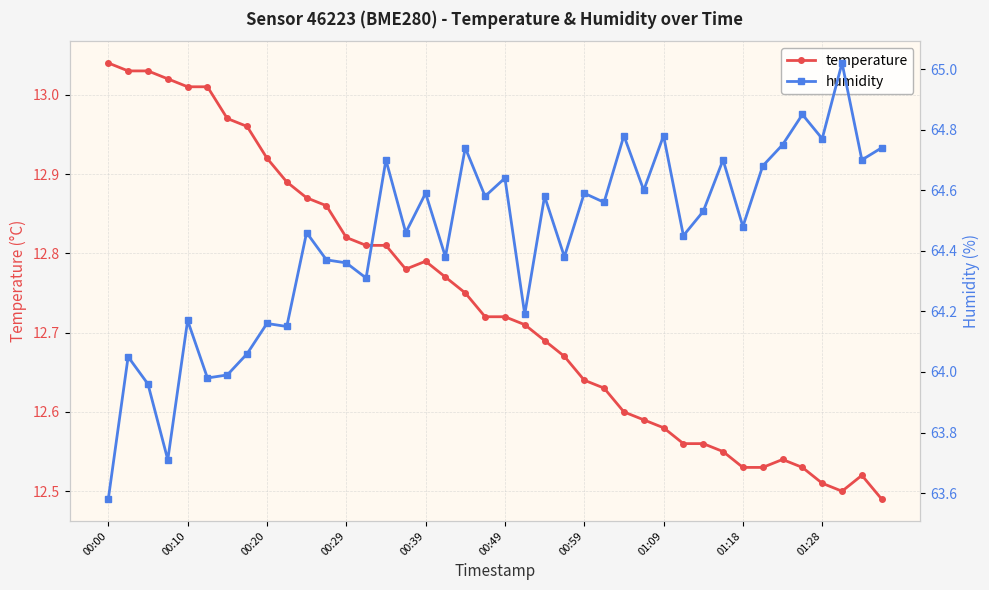

In humidity, how many points are lower than both neighbors (excluding endpoints)?

15